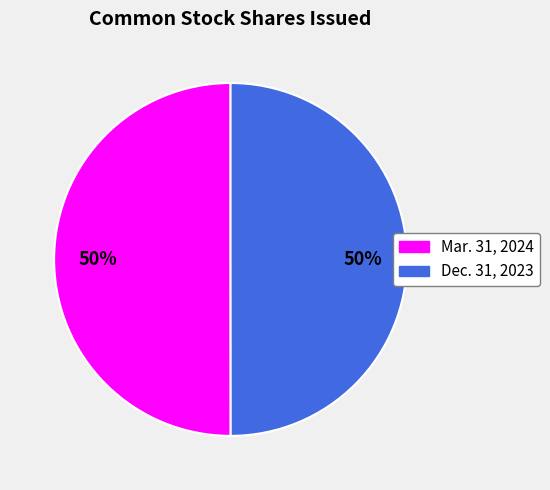

The Dec. 31, 2023 slice represents 50% of the pie. True or false?

True